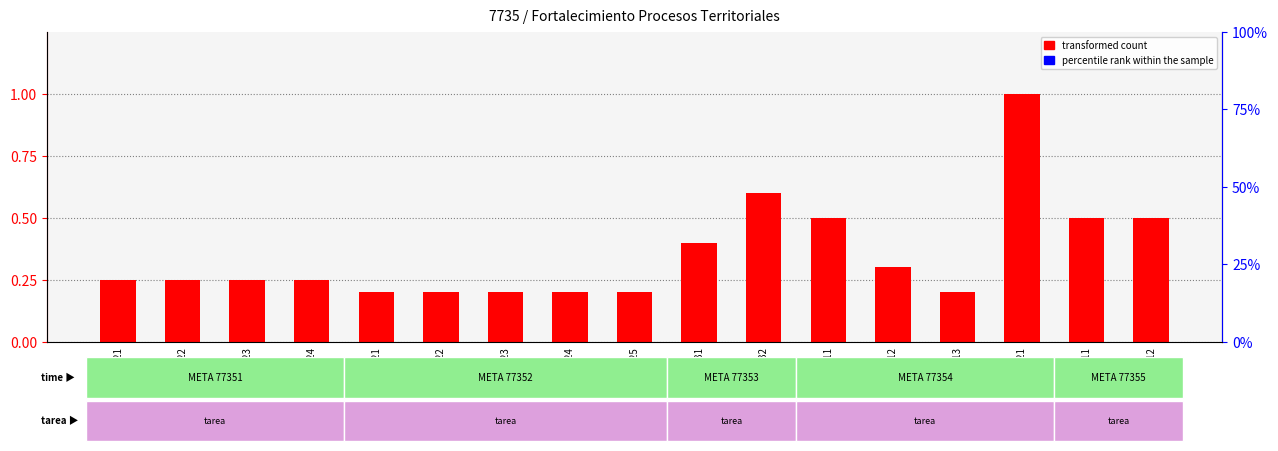

How many series are shown in this chart?

2